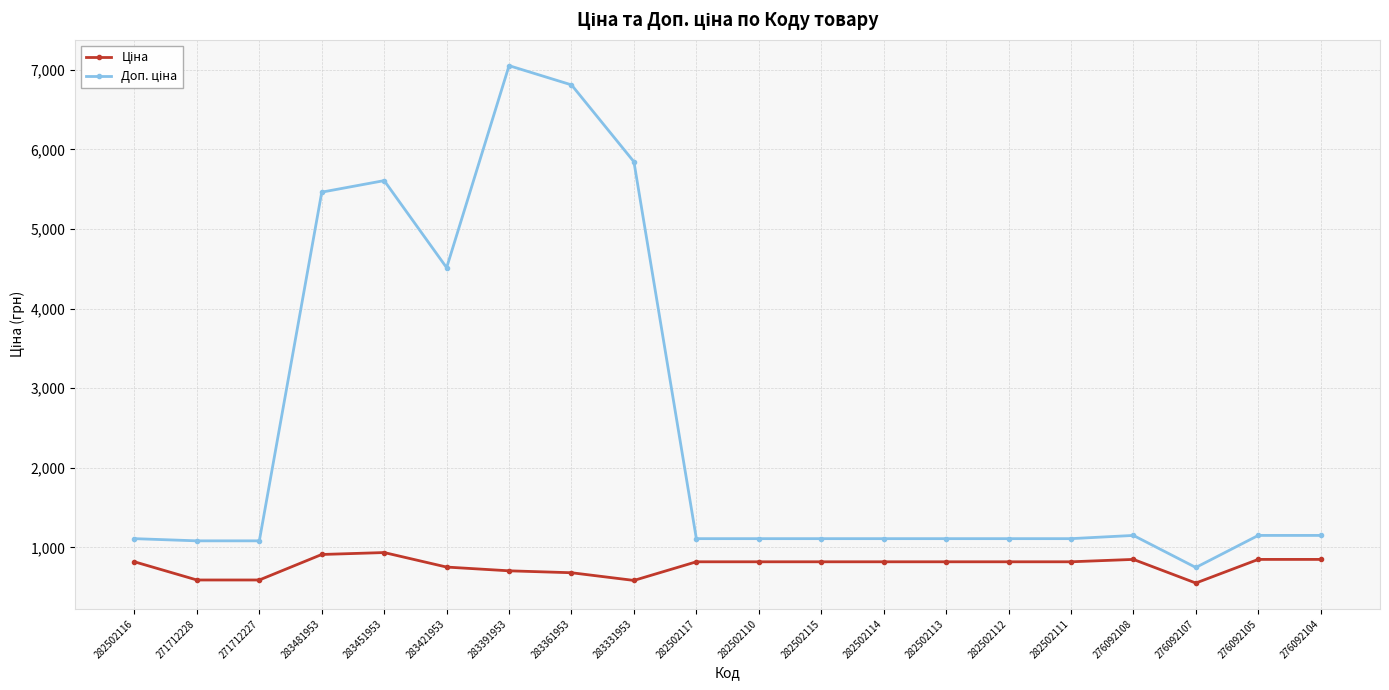

What is the total value across all series at 283391953?

7756.4